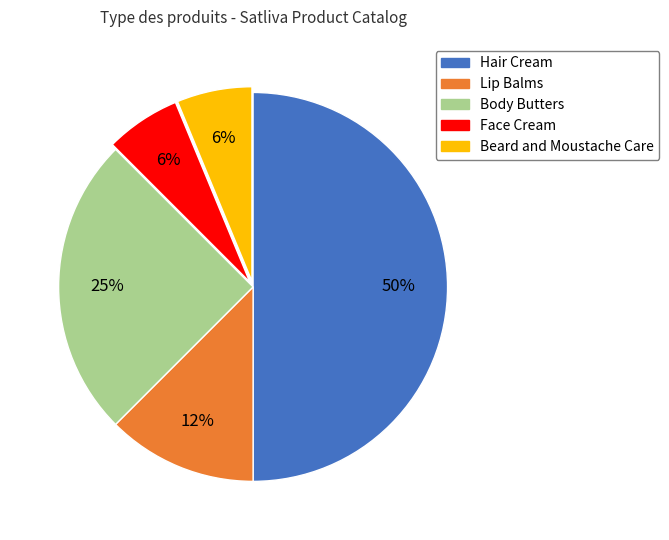

To the nearest percent, what percentage of the pie is Face Cream?

6%